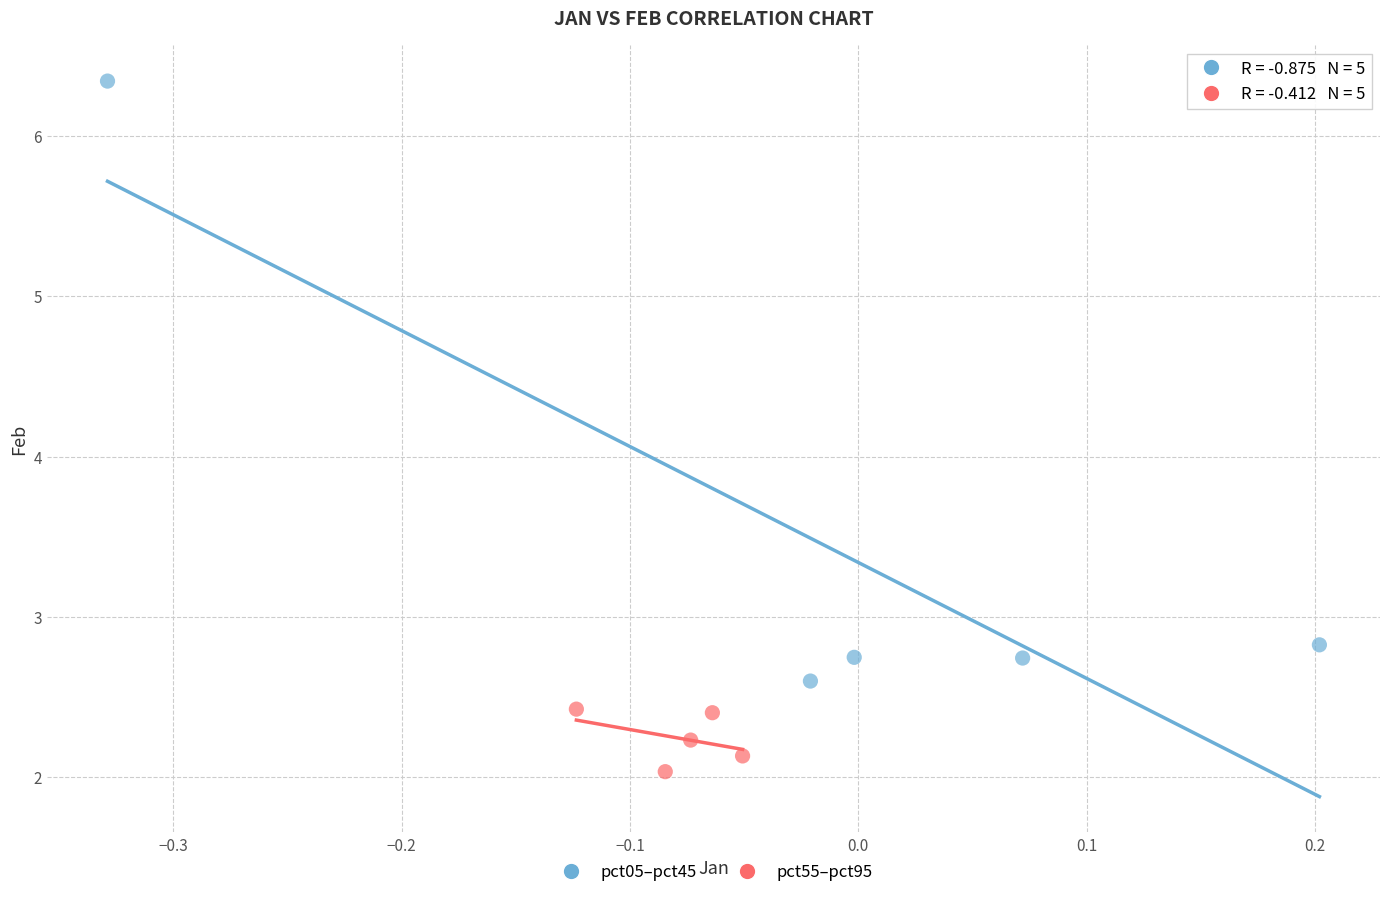

Which series reaches the minimum Y coordinate?

pct55–pct95